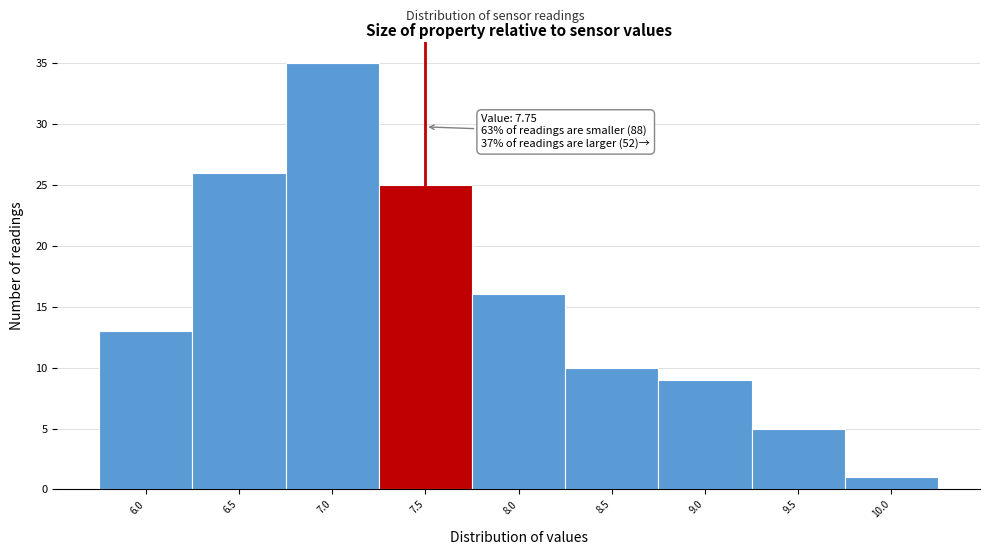

Reading left to right, transcribe all the data shown in this chart.

6.0=13	6.5=26	7.0=35	7.5=25	8.0=16	8.5=10	9.0=9	9.5=5	10.0=1